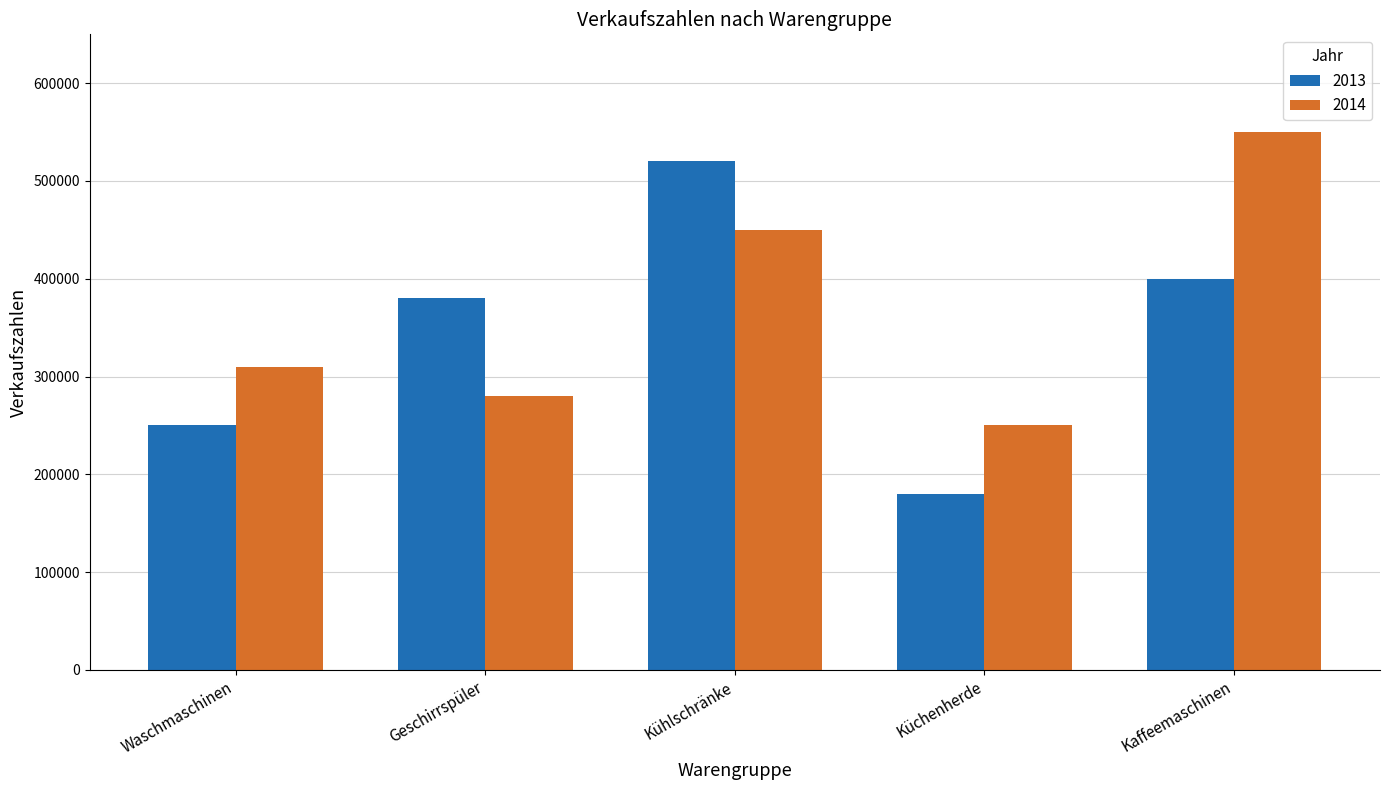

What is the sum of all 2014 values?

1840000